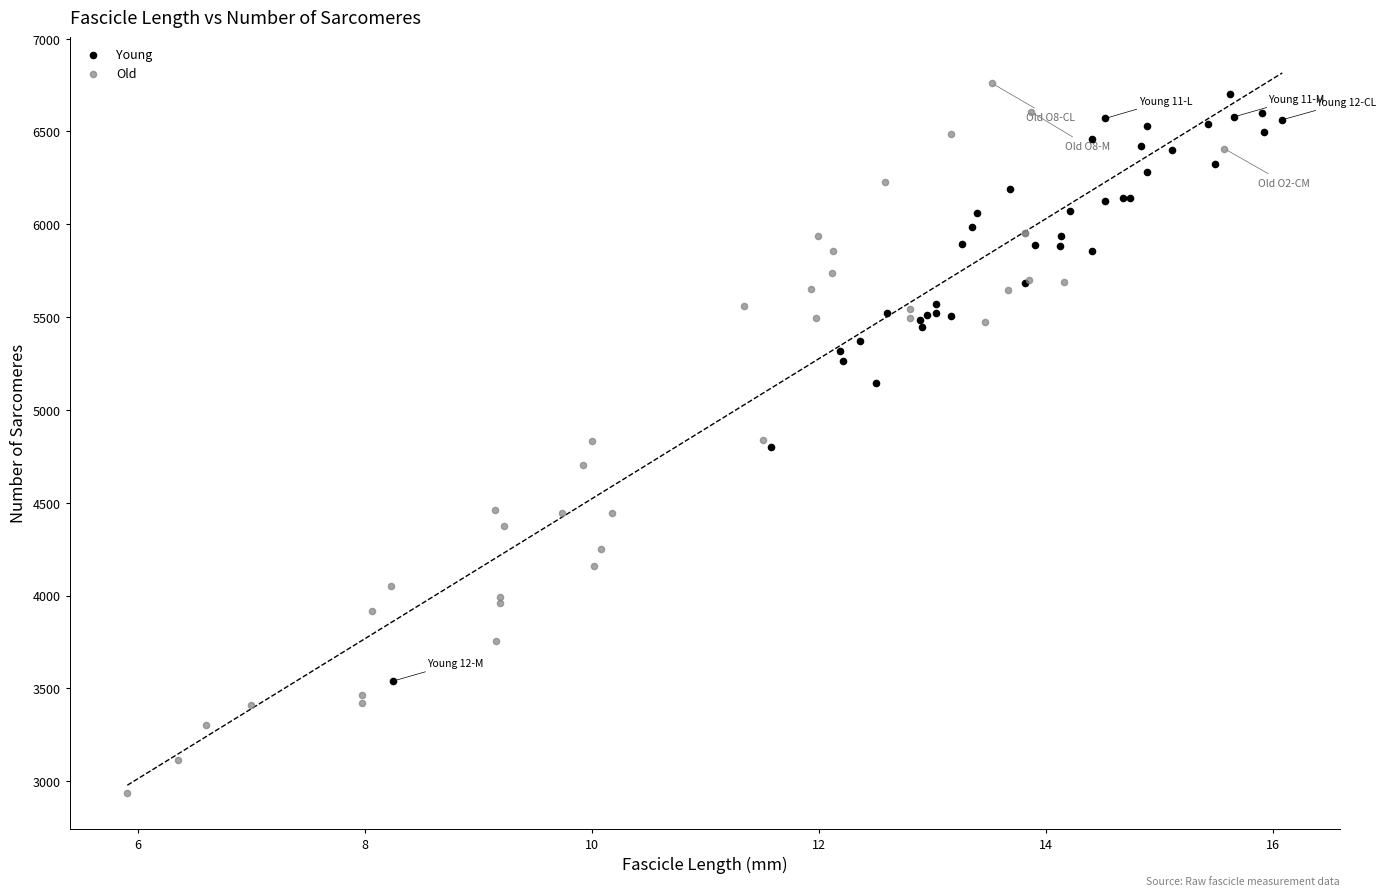

Which series has the widest spread of Y values?

Old